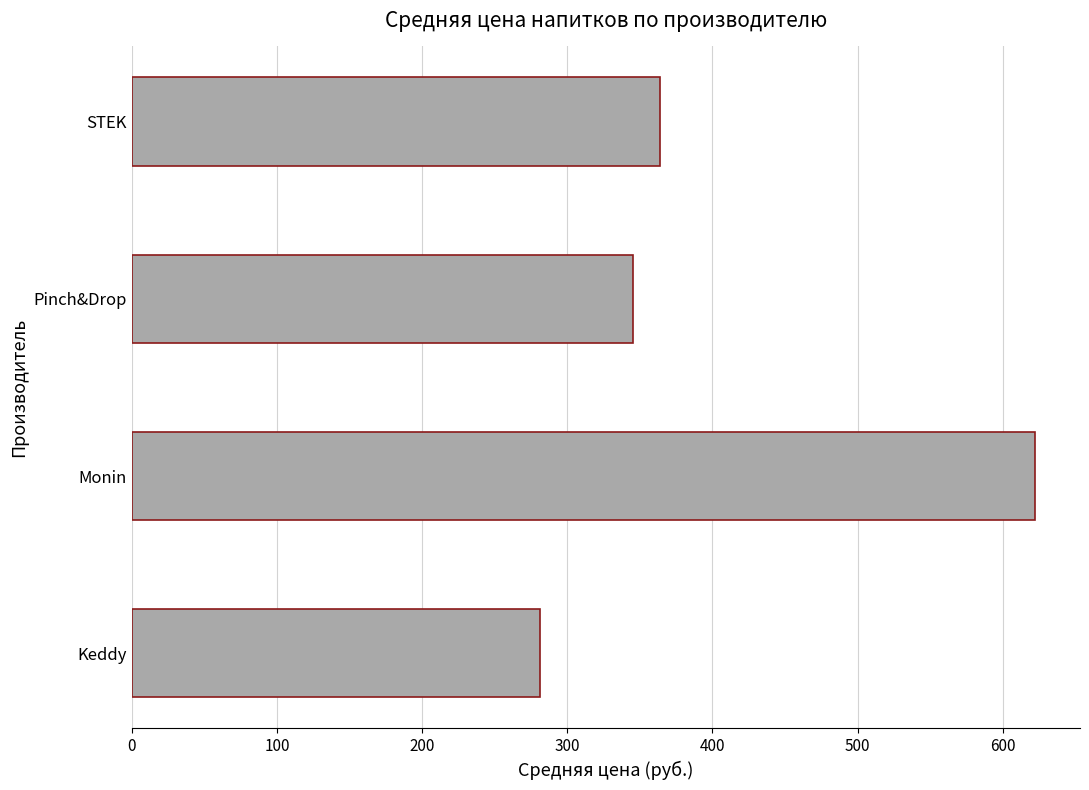

Read the value at Pinch&Drop.

345.0